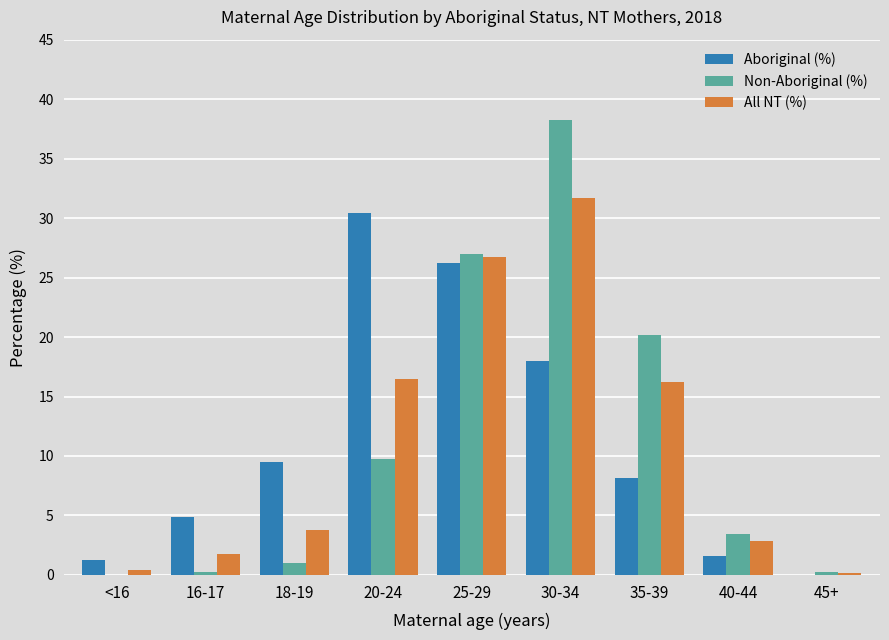

Is it true that All NT (%) equals 5.6 at 35-39?

False